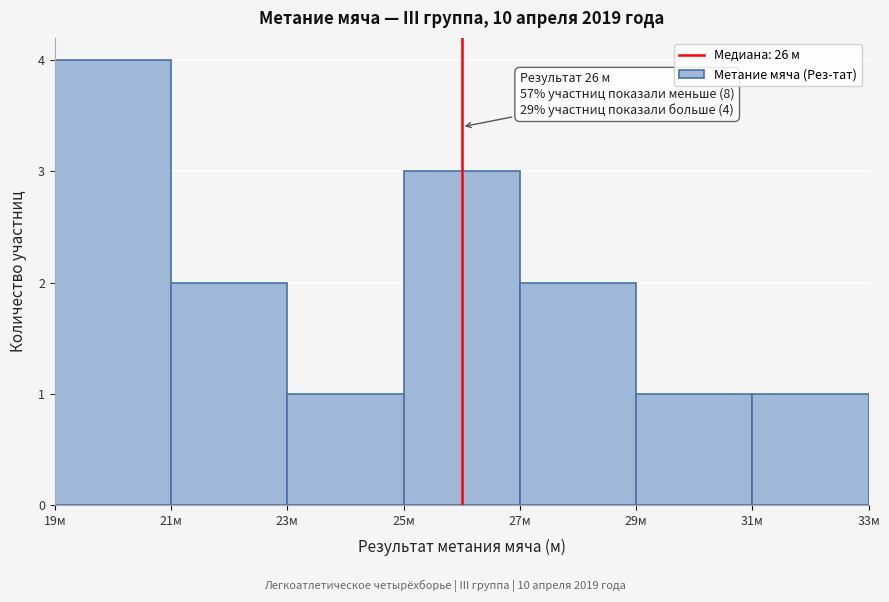

Over which range of the x-axis is the bar tallest?

19 to 21